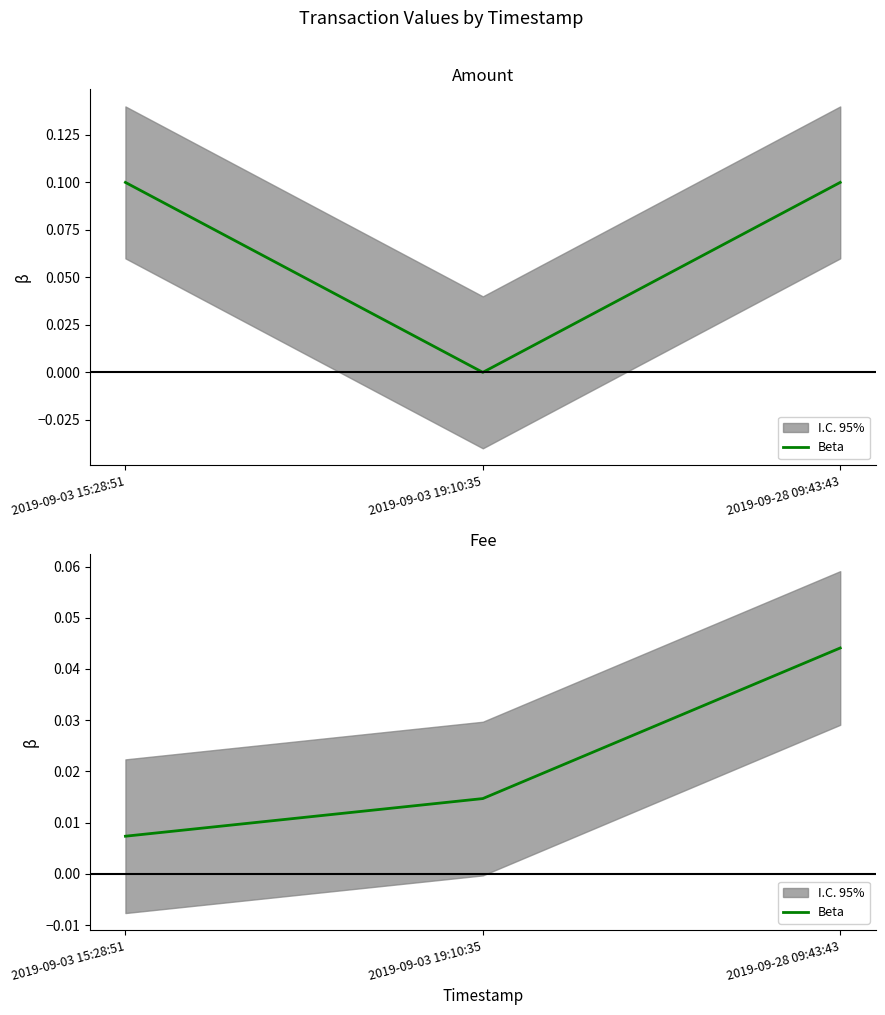

What position from the right is 2019-09-28 09:43:43?

1